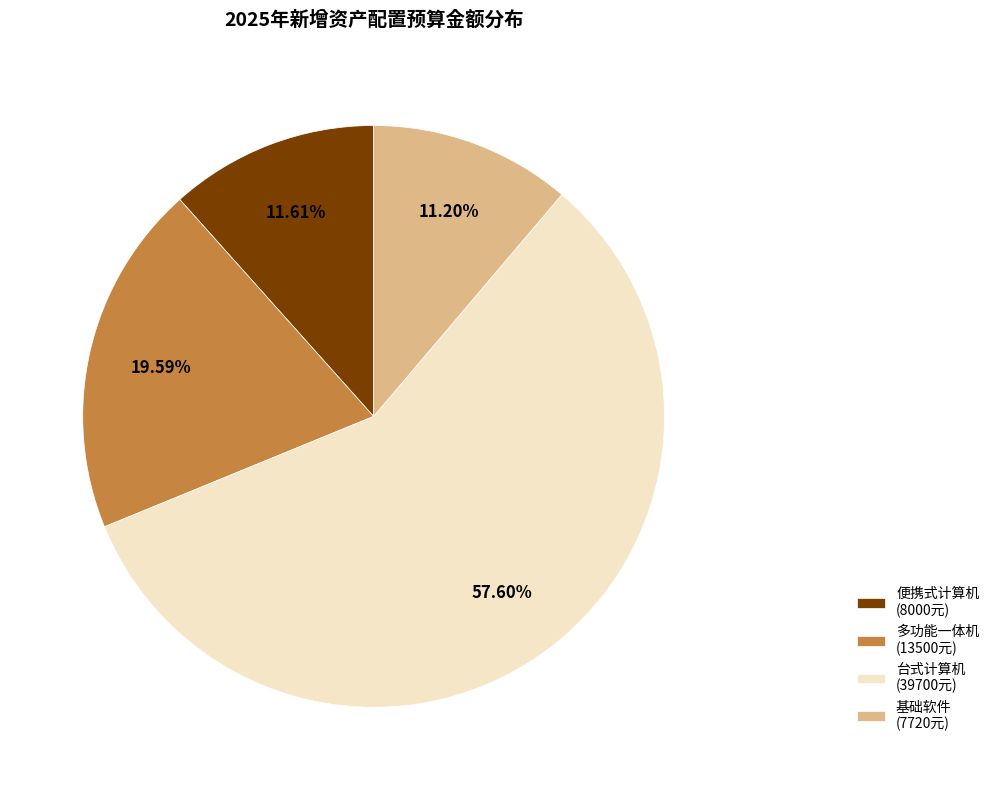

Approximately how many times larger is the value at 基础软件 (7720元) compared to 便携式计算机 (8000元)?

1.0